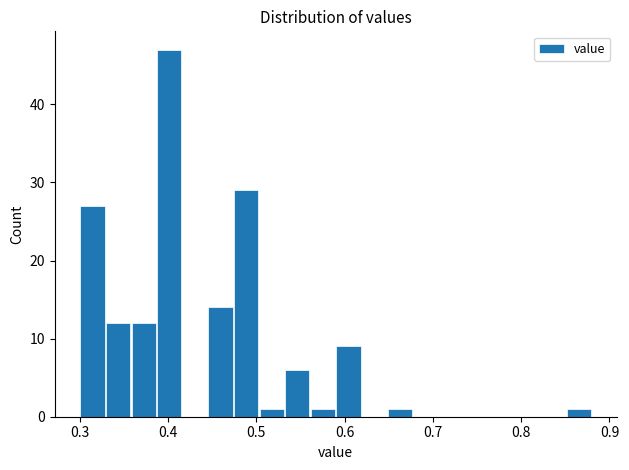

Around what value on the x-axis is the tallest bar? Give the approximate position of its centre, as read against the axis.

0.40